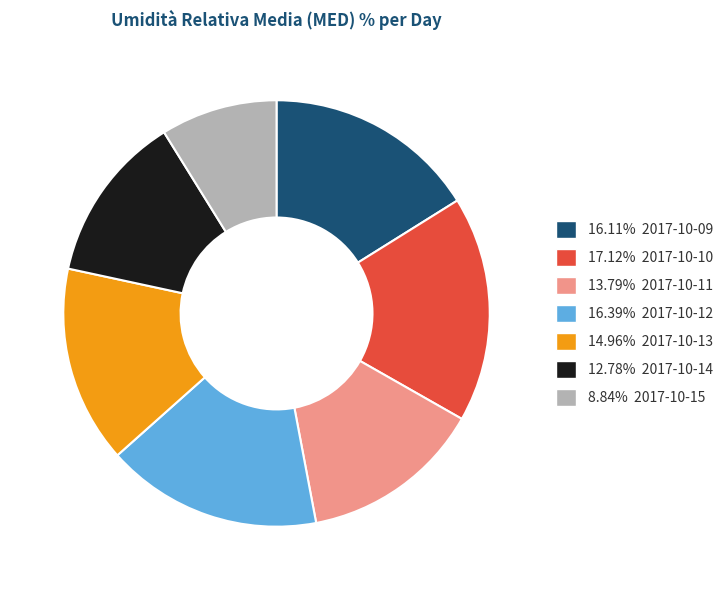

Is there a majority slice in this chart?

No